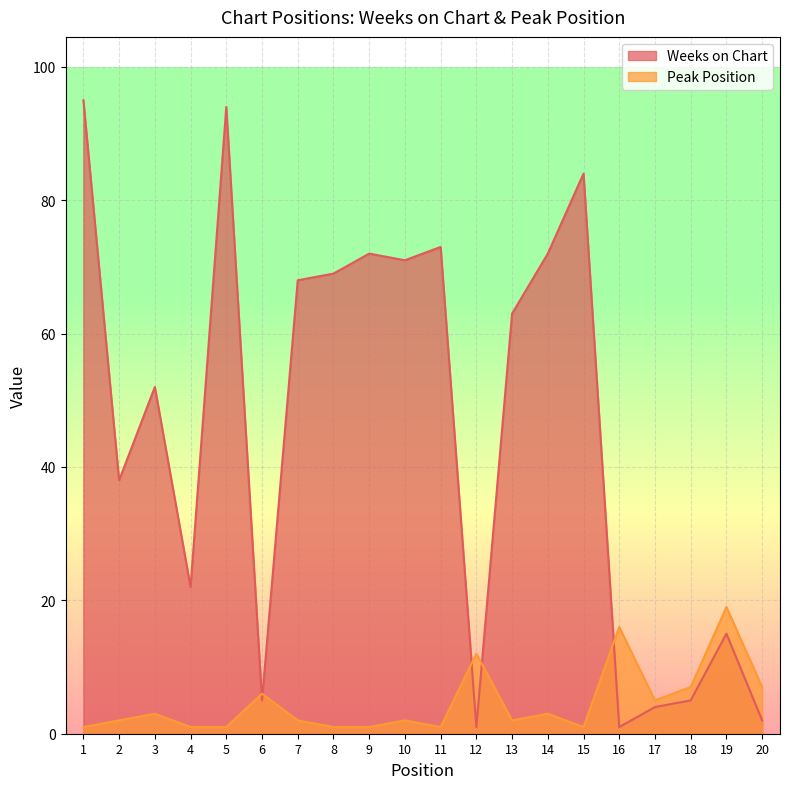

In Peak Position, how many points are lower than both neighbors (excluding endpoints)?

4